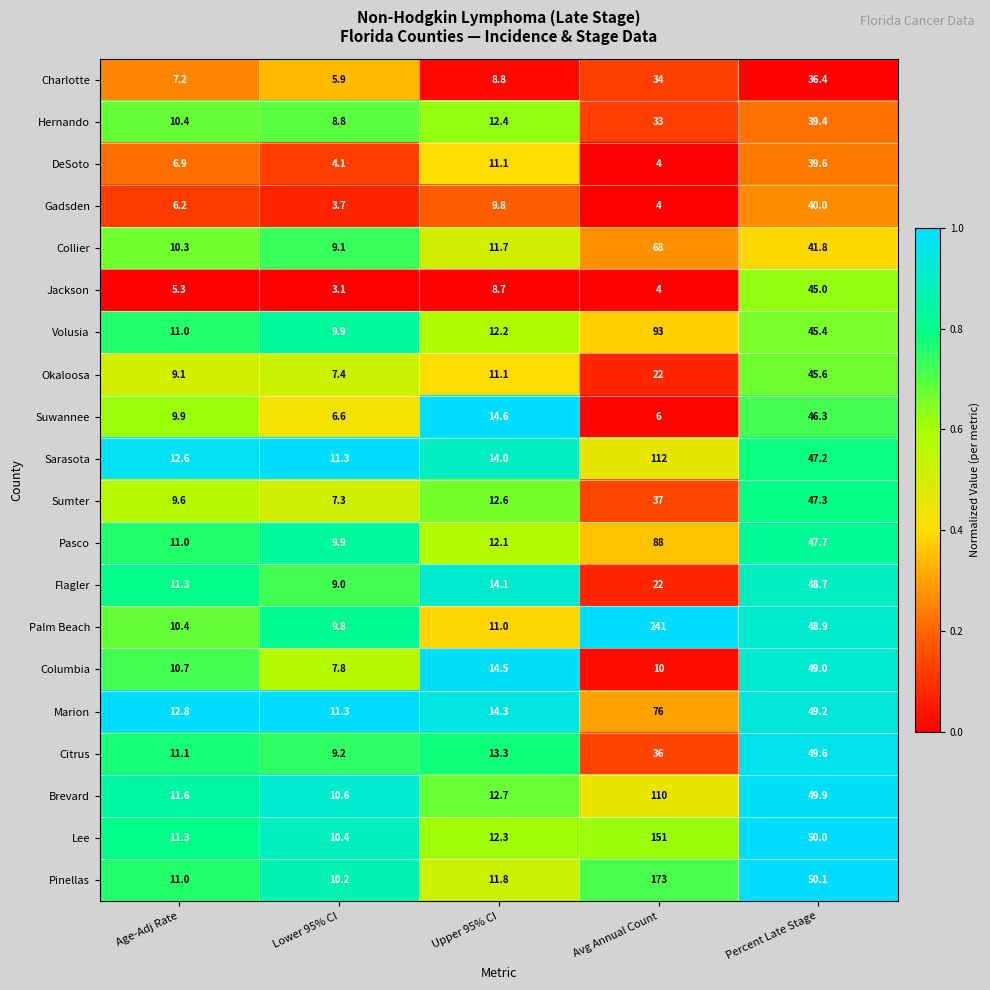

Is it true that Pinellas equals 173.0 at Avg Annual Count?

True